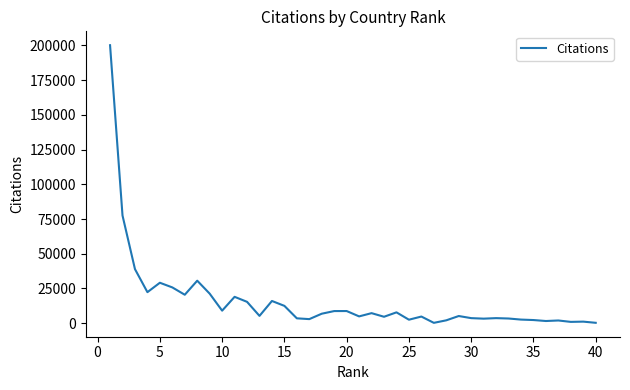

What is the greatest value displayed?

200200